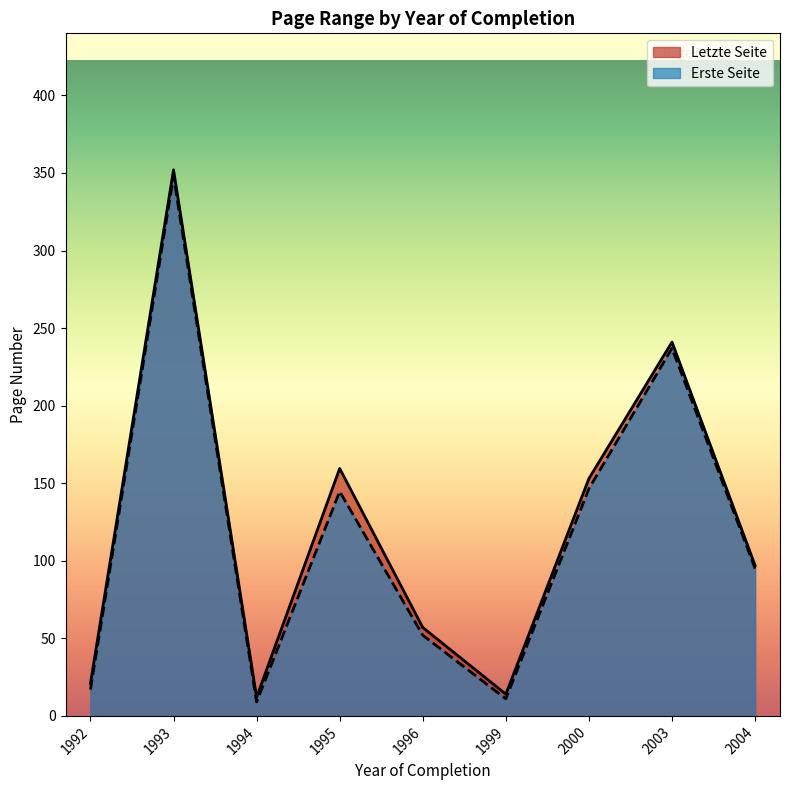

Which series has the largest range (max minus min)?

Letzte Seite